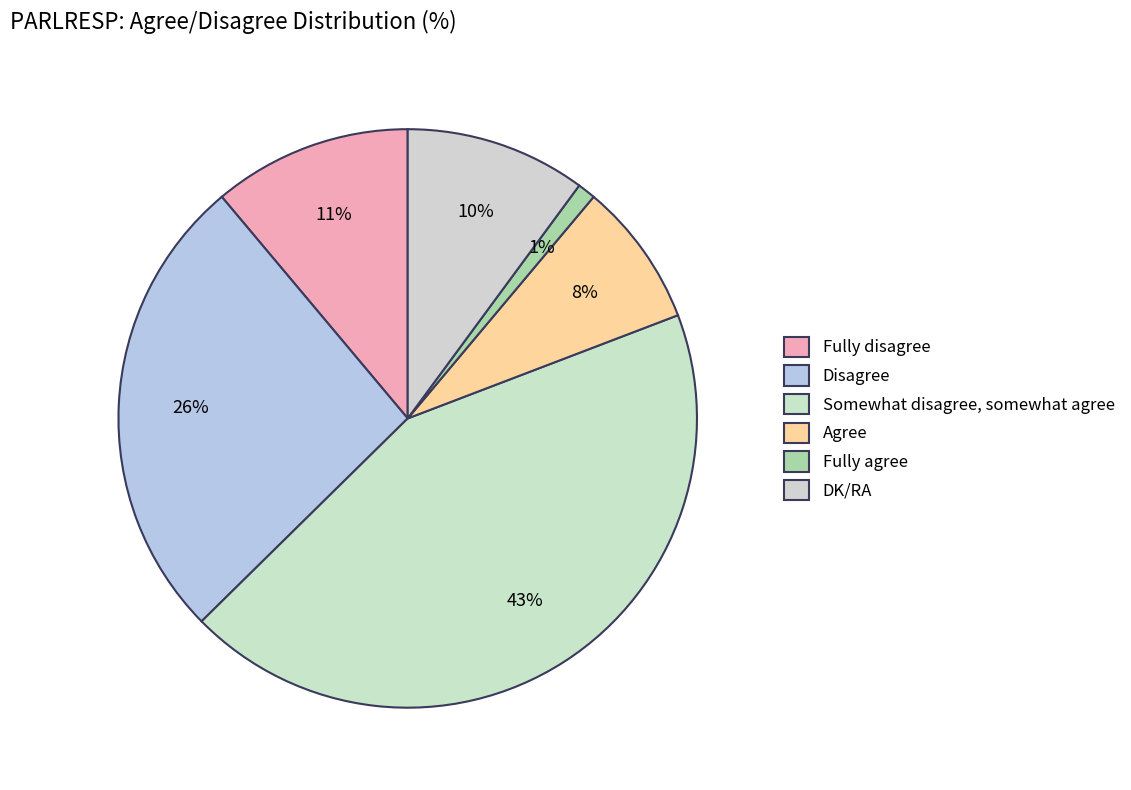

Which slice is the largest?

Somewhat disagree, somewhat agree